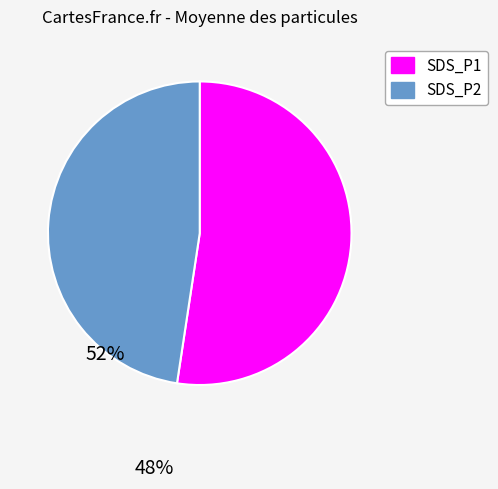

Which category has the smallest portion of the pie?

SDS_P2